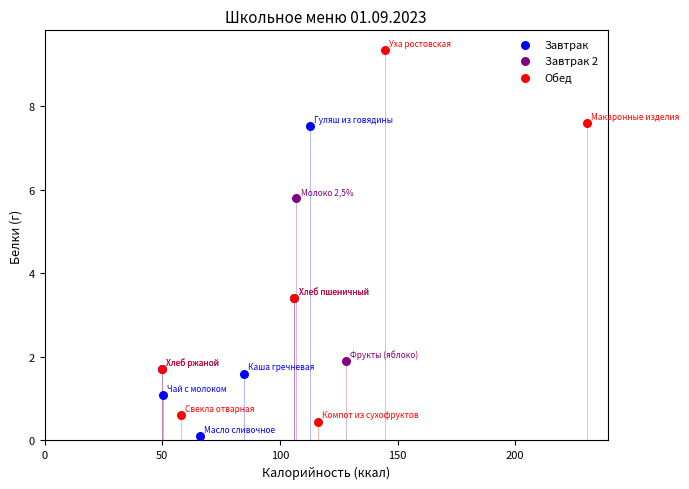

Which series reaches the minimum Y coordinate?

Завтрак